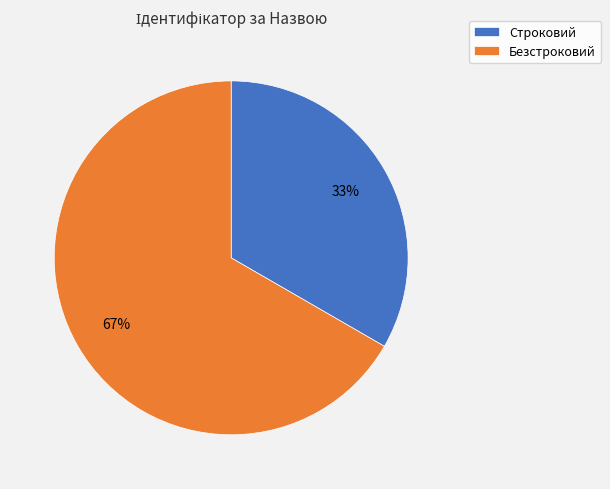

Rank the categories by value from highest to lowest.

Безстроковий, Строковий